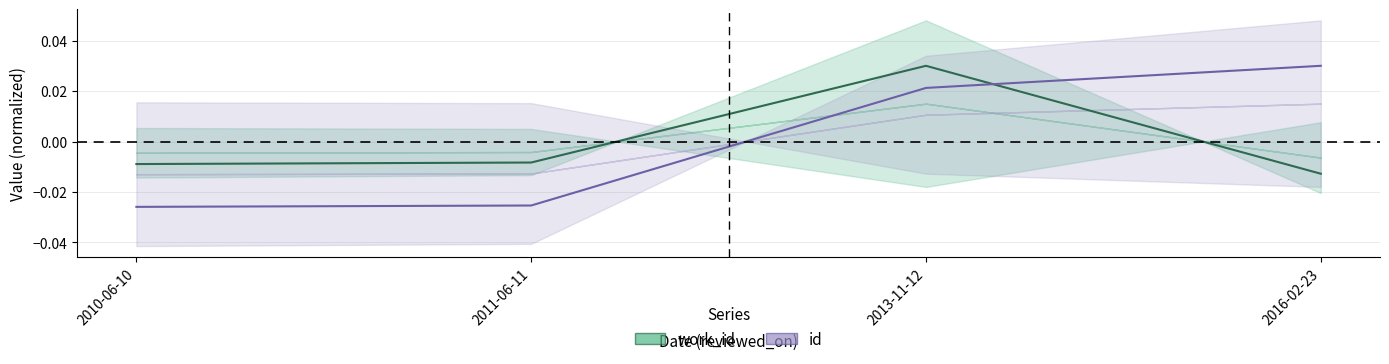

True or false: id and work_id intersect in this chart.

True